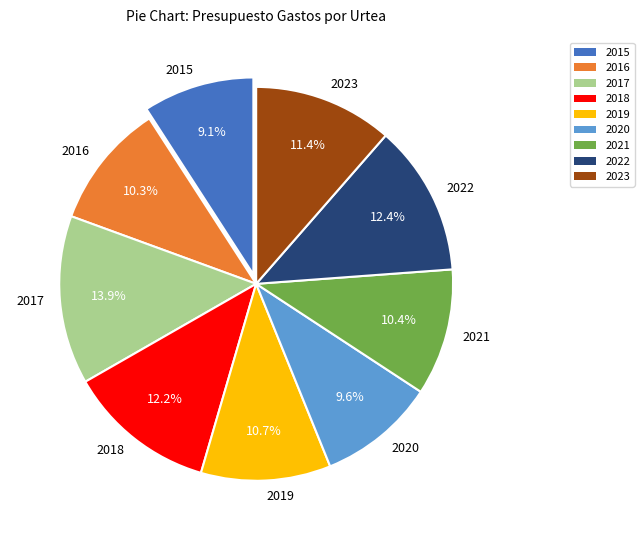

Is 2021 the majority of the pie?

No